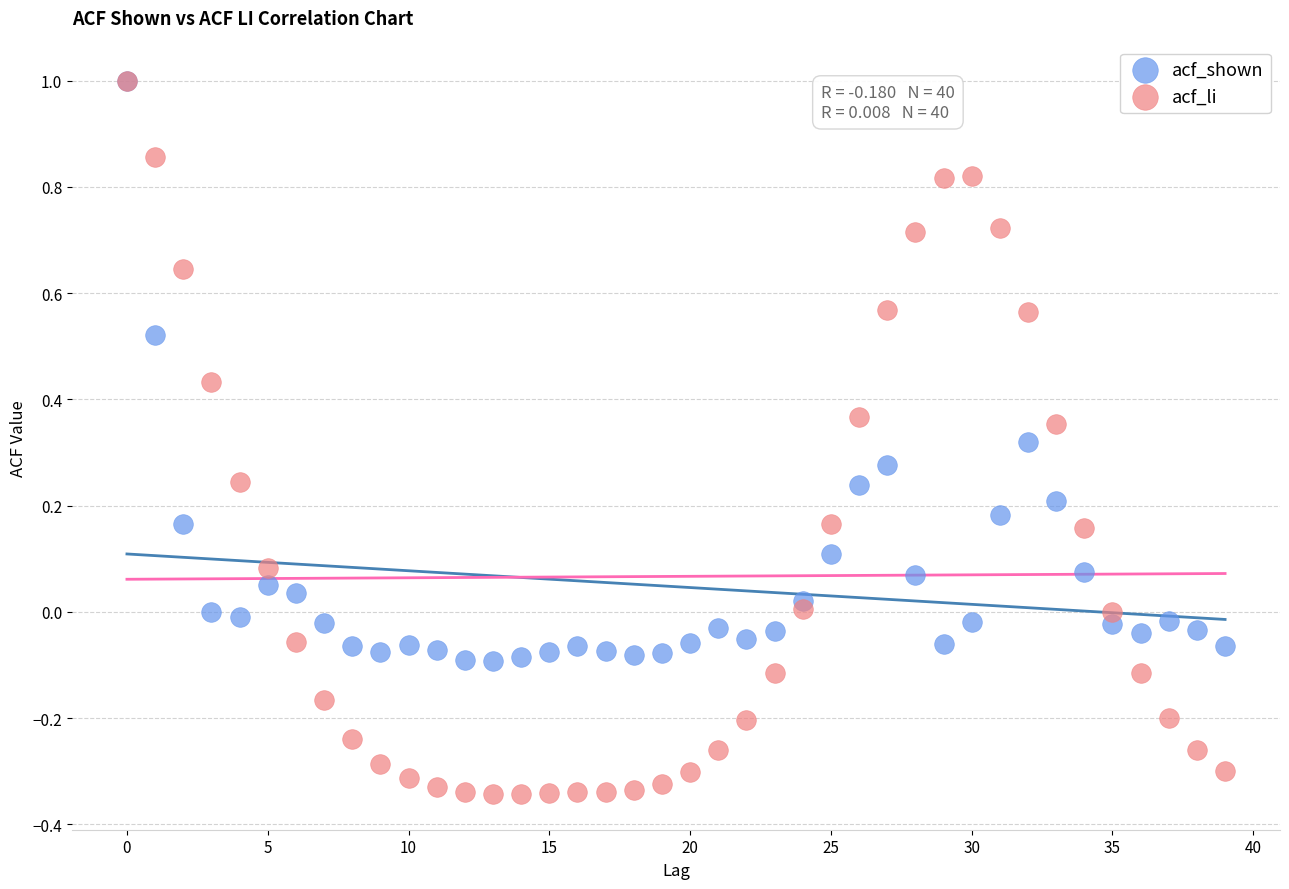

What are all the series names shown in the legend?

acf_shown, acf_li